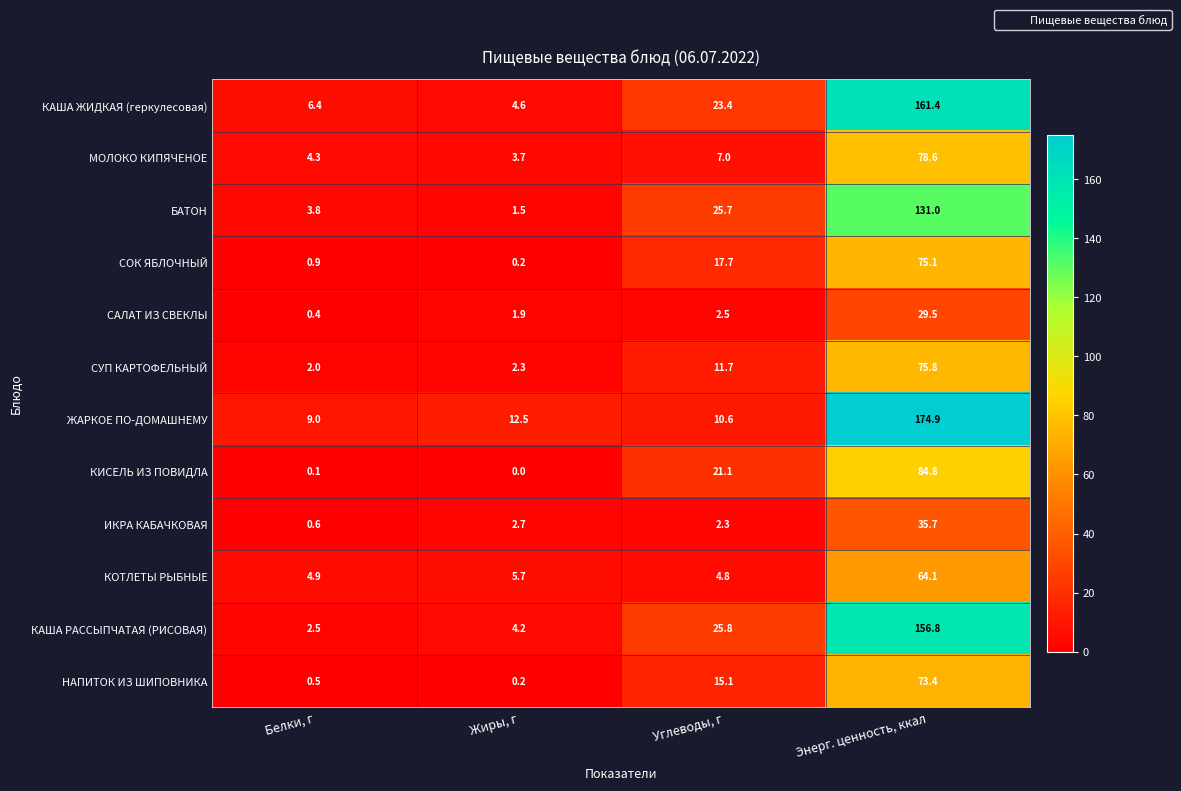

Count the number of categories in the chart.

4